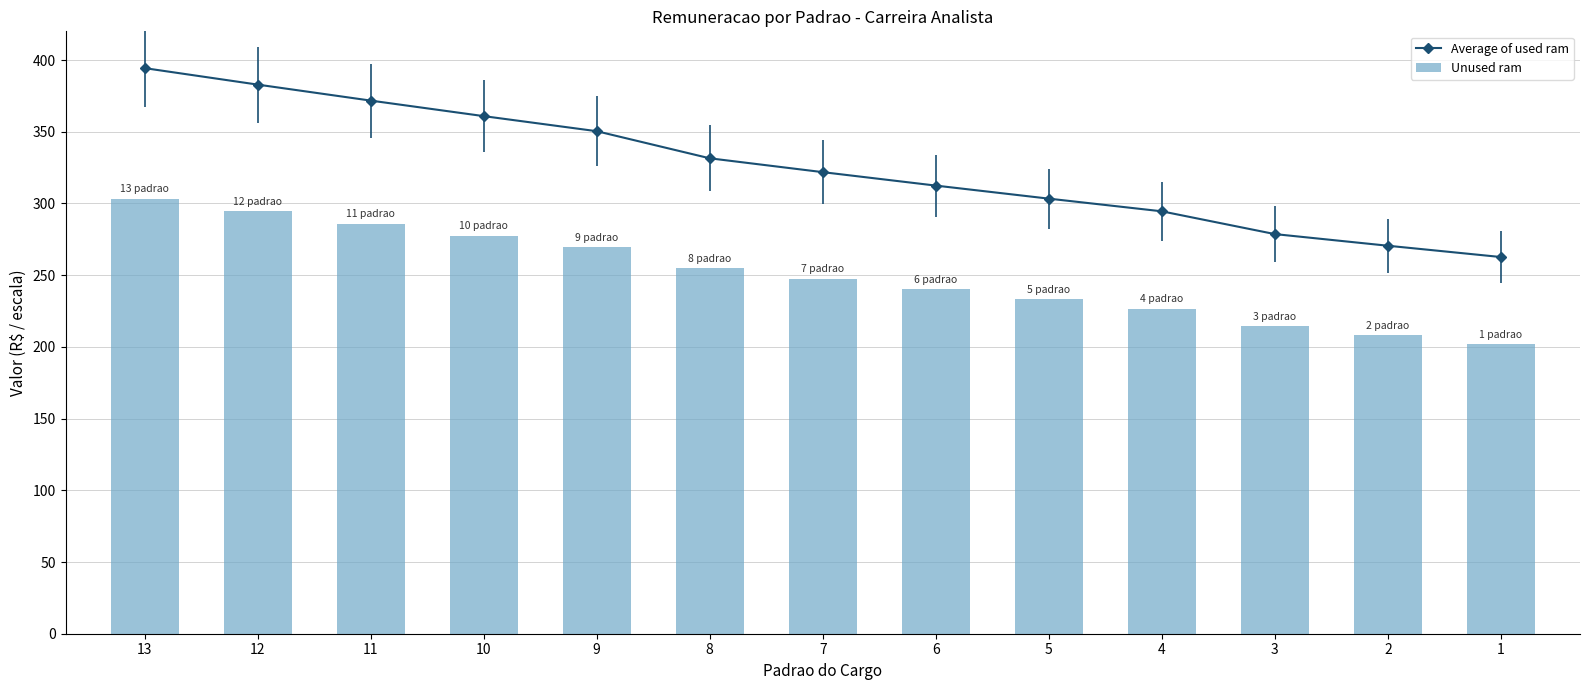

What is the value of the Unused ram bar at the 8th from the left?

240.3